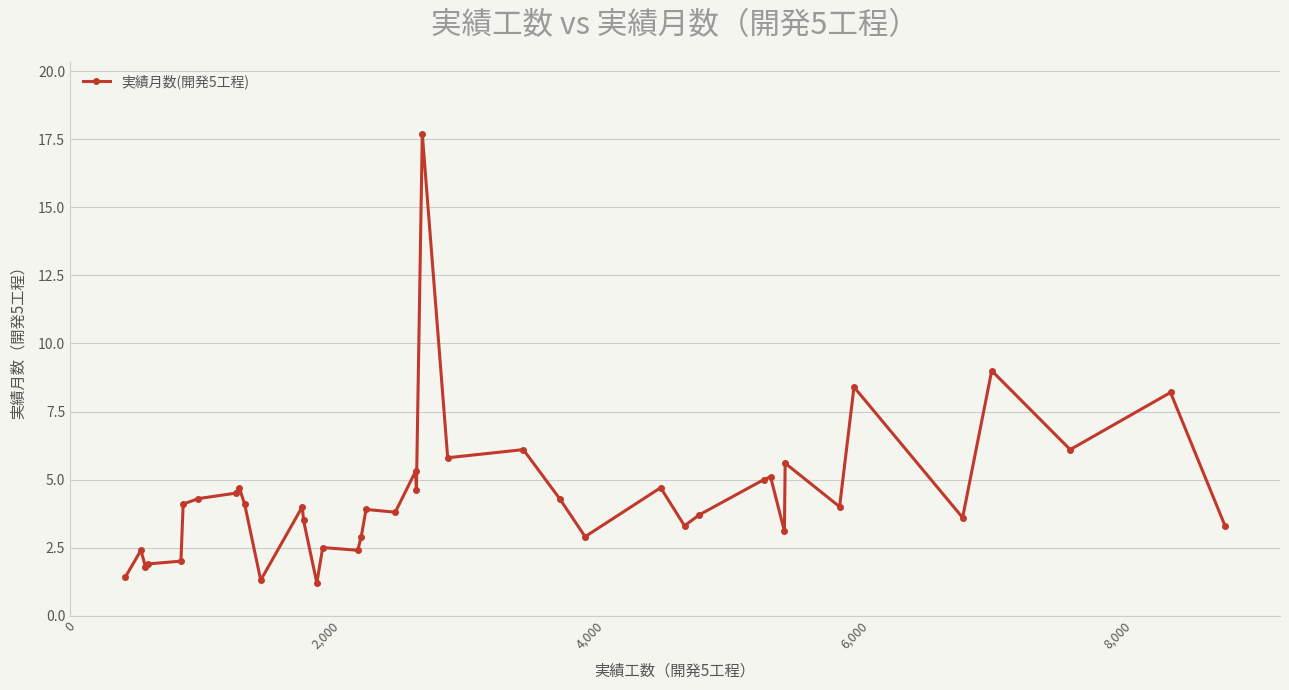

What is the average value?

4.4